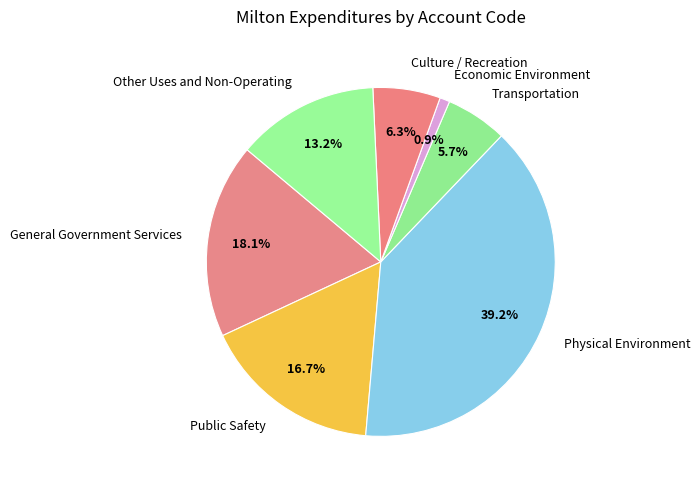

What percentage is NOT represented by Public Safety?

83.3%